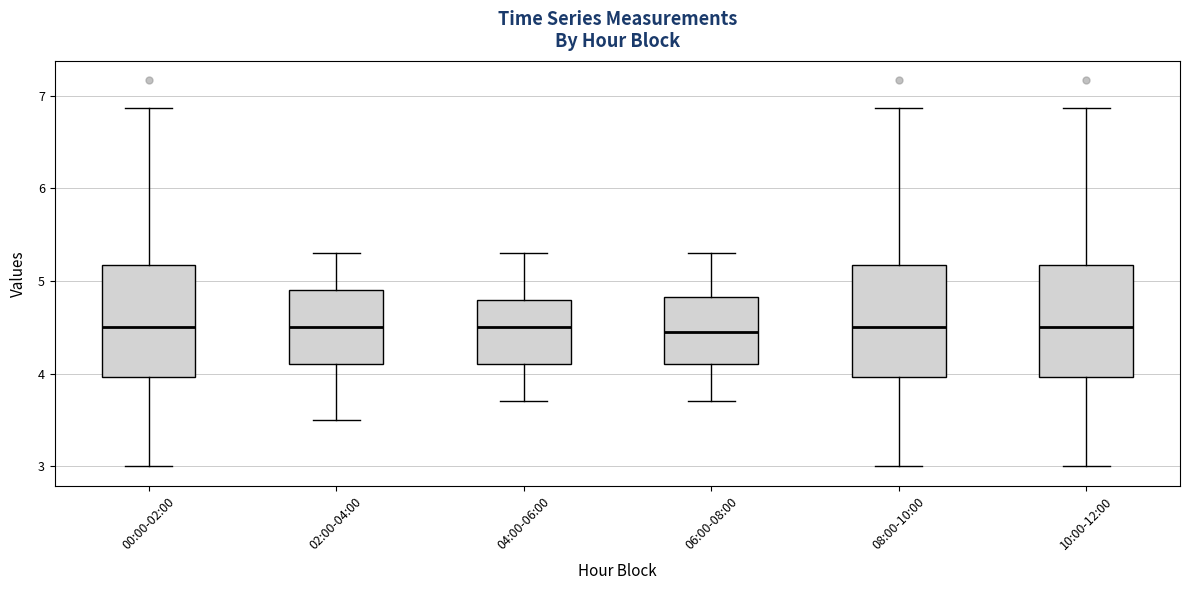

Reading left to right, read every box against the y-axis: the position of its median line, the range the box covers, and the ends of its whiskers. The values are not printed on the chart, so give them approximately, as read against the axis.

00:00-02:00: median 4.5, box 4.0 to 5.2, whiskers 3.0 to 6.9
02:00-04:00: median 4.5, box 4.1 to 4.9, whiskers 3.5 to 5.3
04:00-06:00: median 4.5, box 4.1 to 4.8, whiskers 3.7 to 5.3
06:00-08:00: median 4.5, box 4.1 to 4.8, whiskers 3.7 to 5.3
08:00-10:00: median 4.5, box 4.0 to 5.2, whiskers 3.0 to 6.9
10:00-12:00: median 4.5, box 4.0 to 5.2, whiskers 3.0 to 6.9